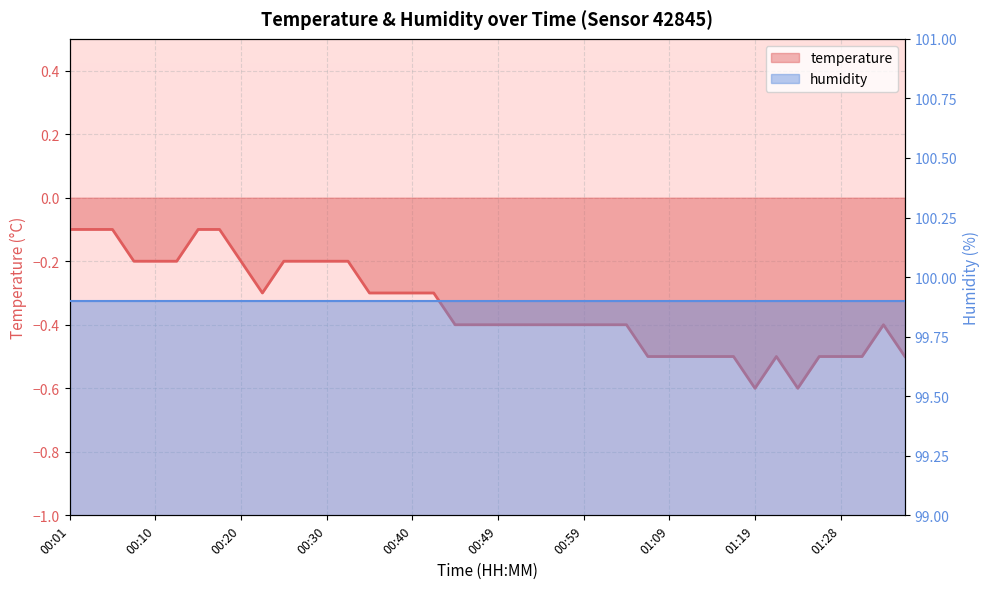

At which category does the data reach its first local valley?

00:23